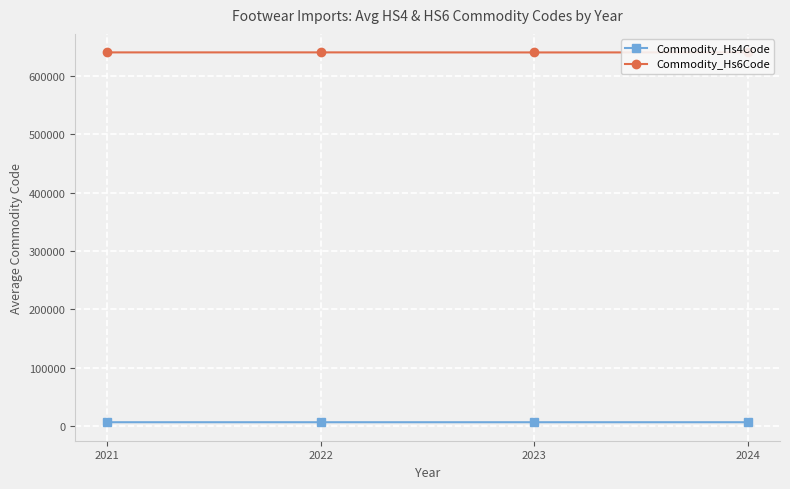

The value of Commodity_Hs6Code at 2022 is 640448.7. True or false?

True